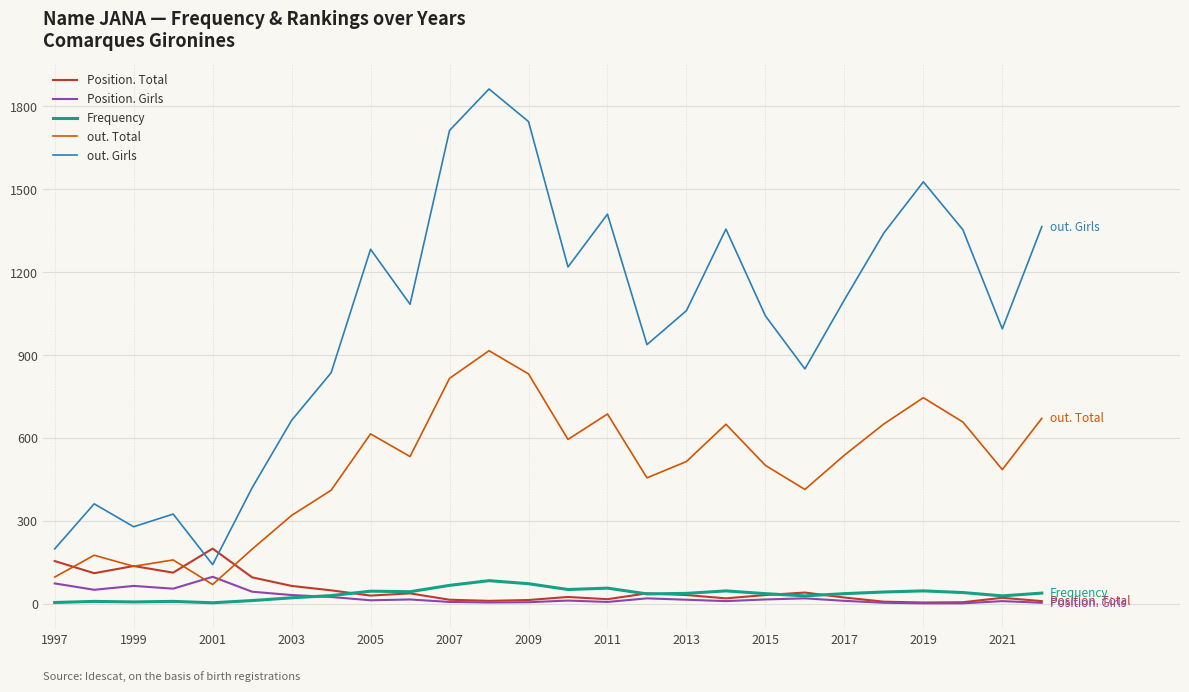

How many lines are shown in the chart?

5